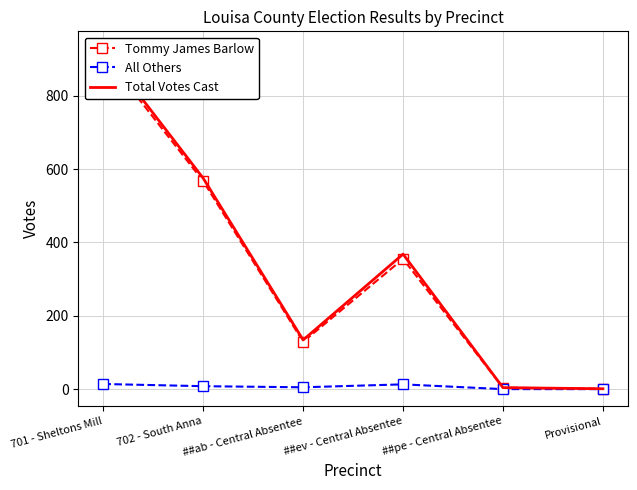

Is the value of All Others at ##pe - Central Absentee greater than the value of Tommy James Barlow at Provisional?

No